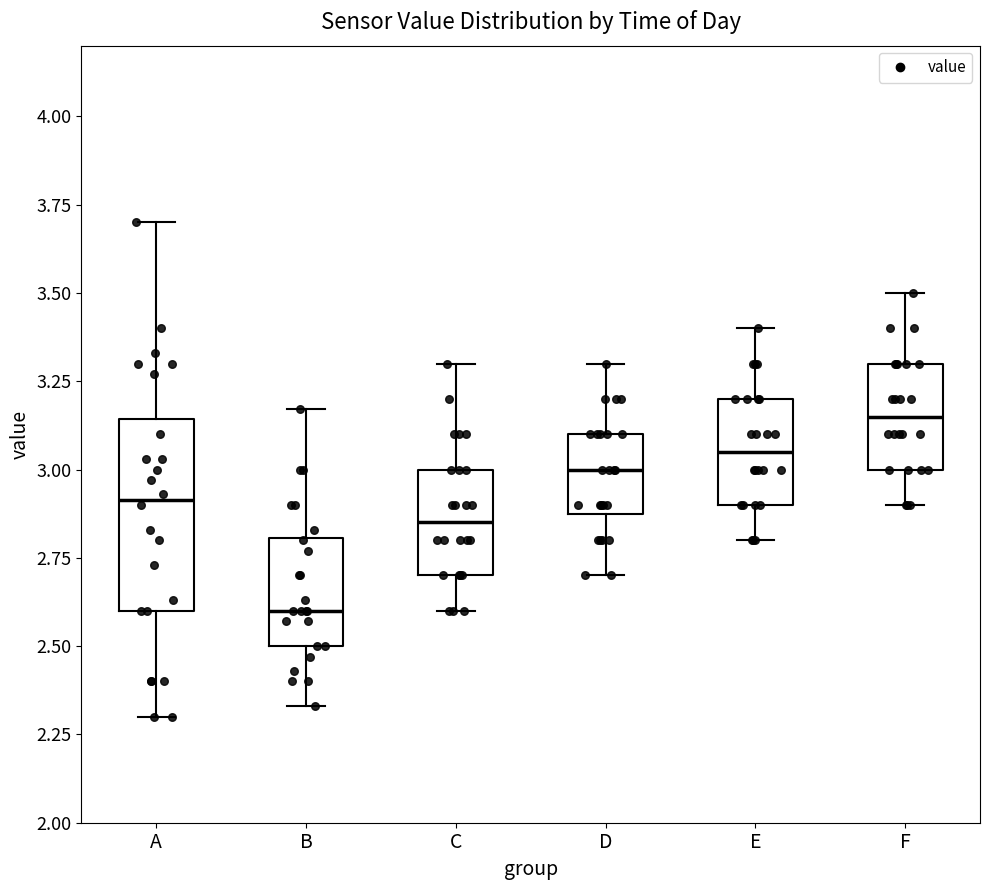

Where does the upper whisker of the box for F end on the y-axis? The values are not printed on the chart, so give them approximately, as read against the axis.

3.50